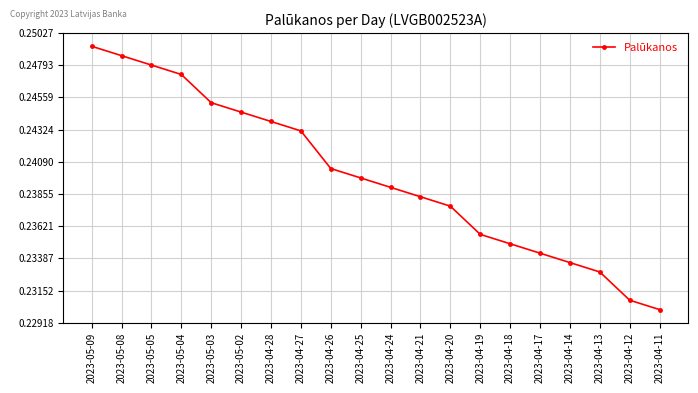

Which has a higher value, 2023-04-13 or 2023-04-19?

2023-04-19